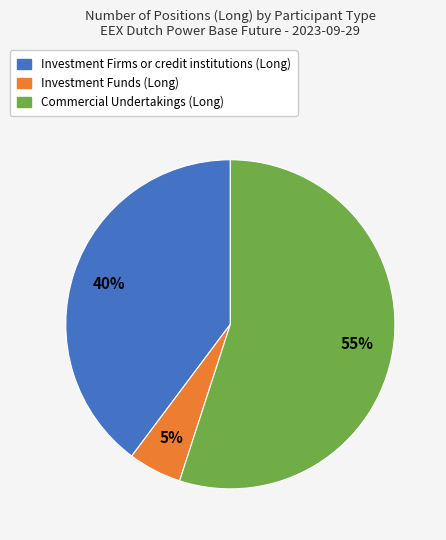

Is there a majority slice in this chart?

Yes